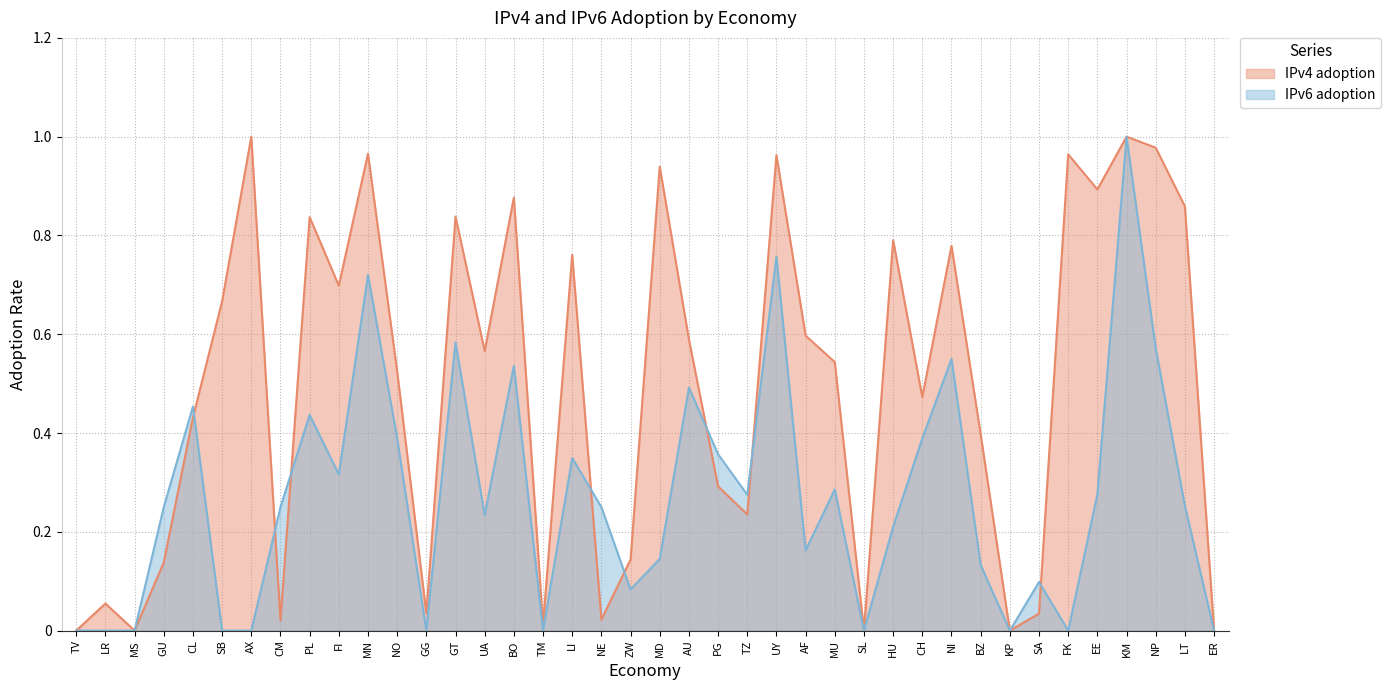

What is the difference between the second highest and minimum values in the IPv6 adoption series?

0.8